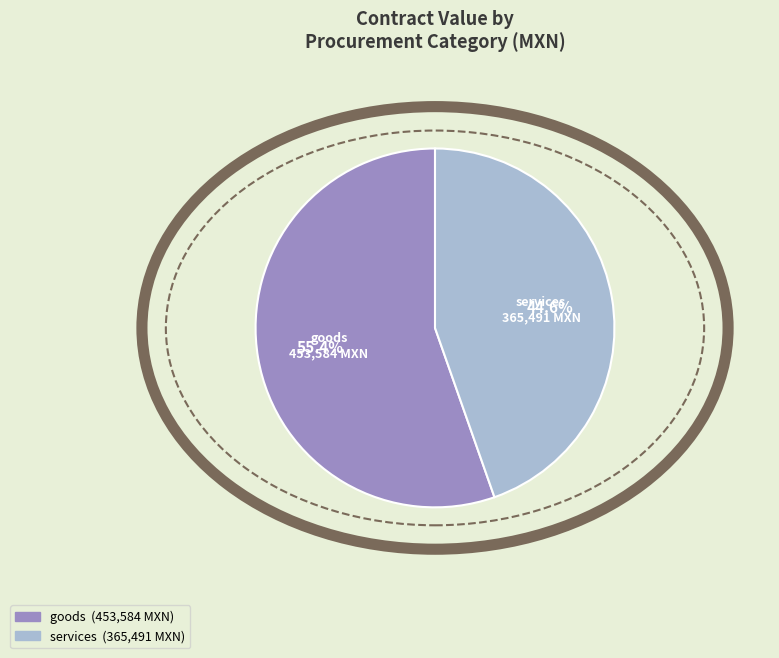

Rank the categories by value from highest to lowest.

goods, services